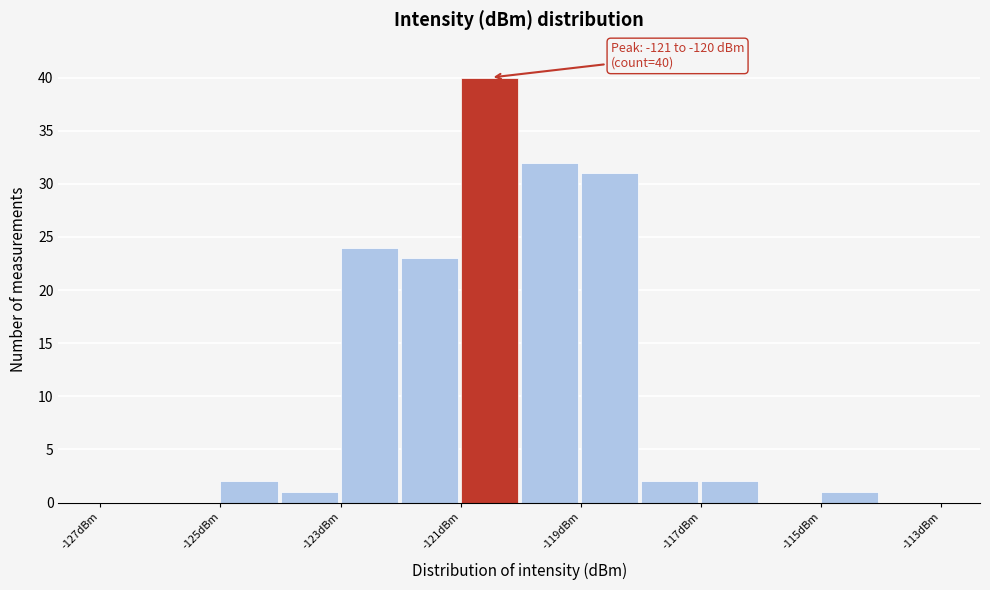

Over which range of the x-axis is the bar tallest?

-121 to -120